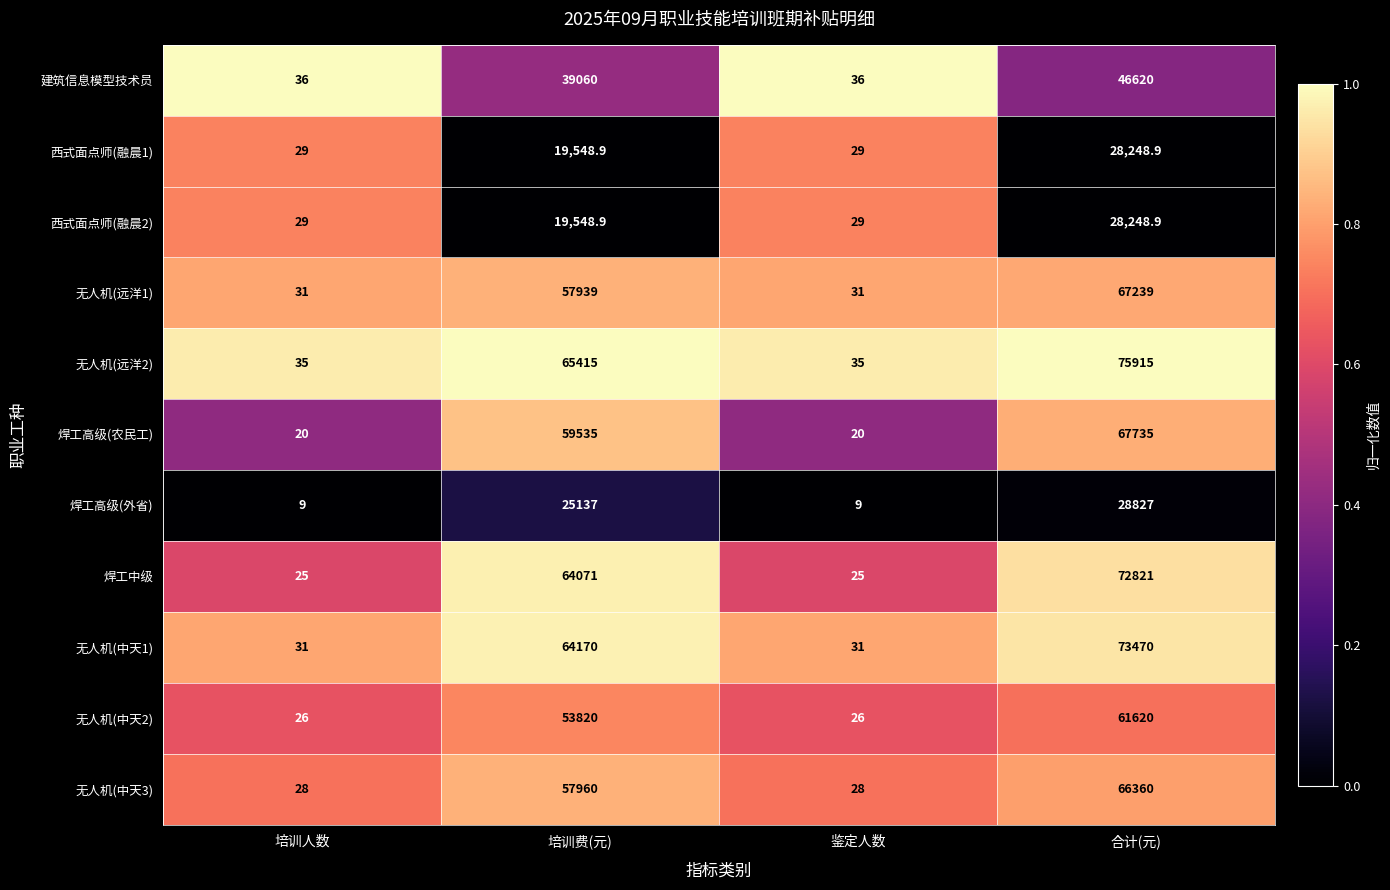

Count the number of data series in this chart.

11